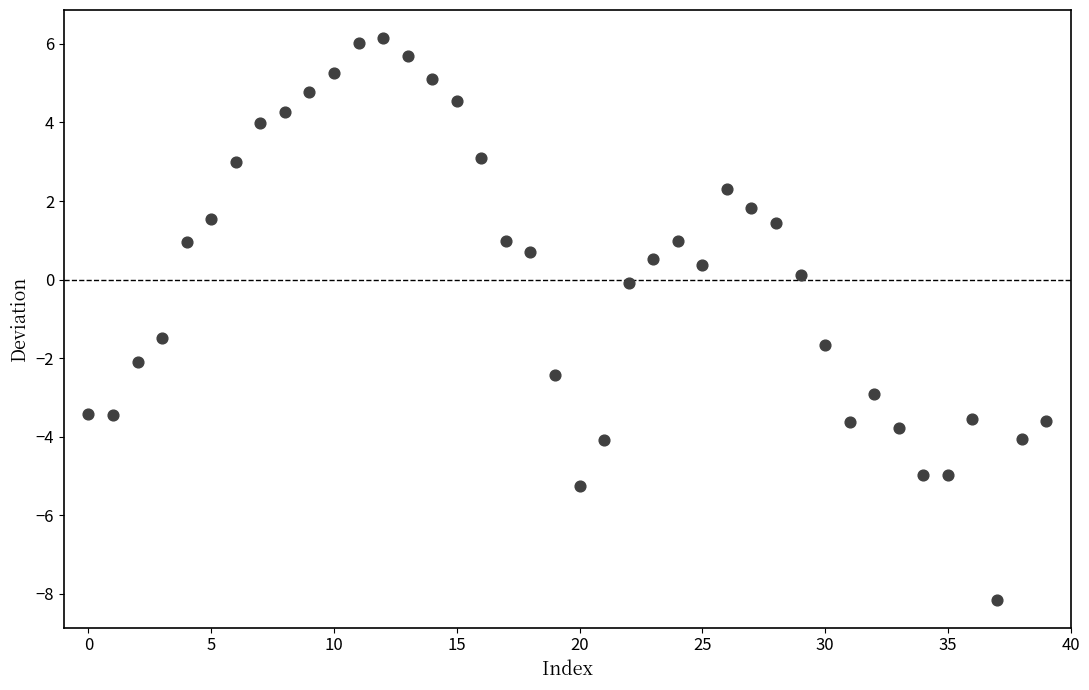

What is the range of Y values (max minus min)?

14.3